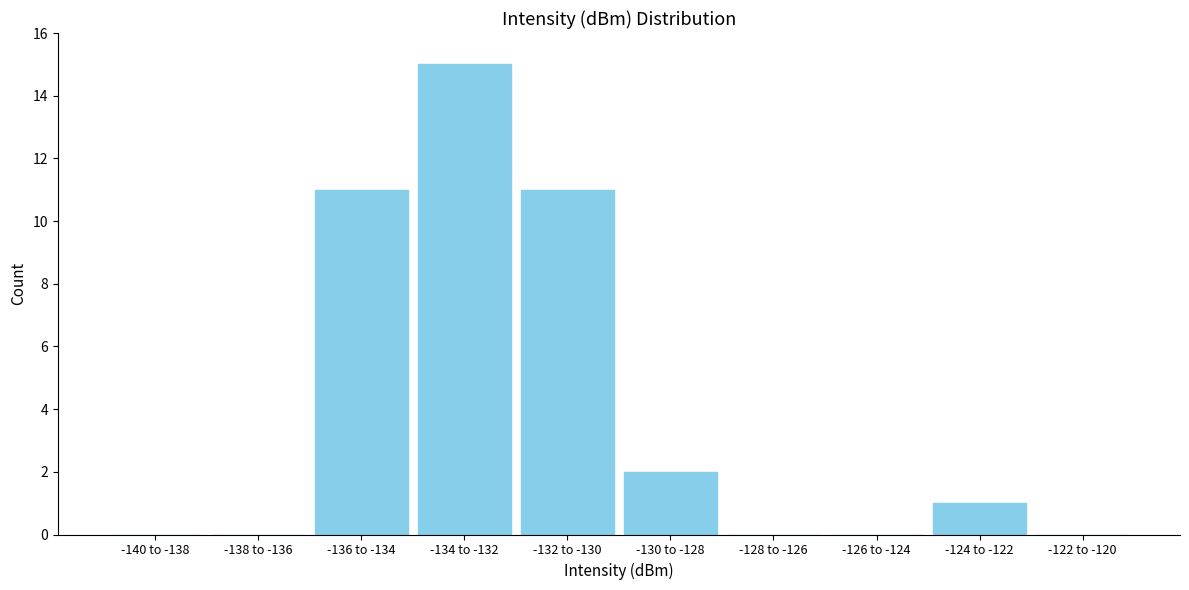

Reading right to left, transcribe all the data shown in this chart.

-122 to -120=0	-124 to -122=1	-126 to -124=0	-128 to -126=0	-130 to -128=2	-132 to -130=11	-134 to -132=15	-136 to -134=11	-138 to -136=0	-140 to -138=0